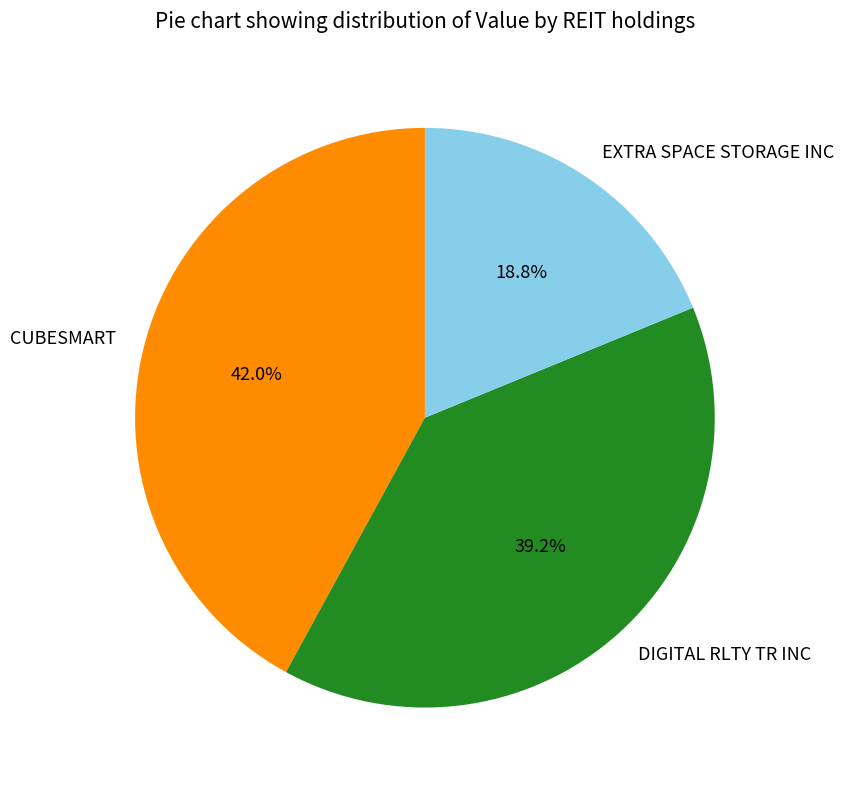

What percentage is NOT represented by CUBESMART?

58.0%